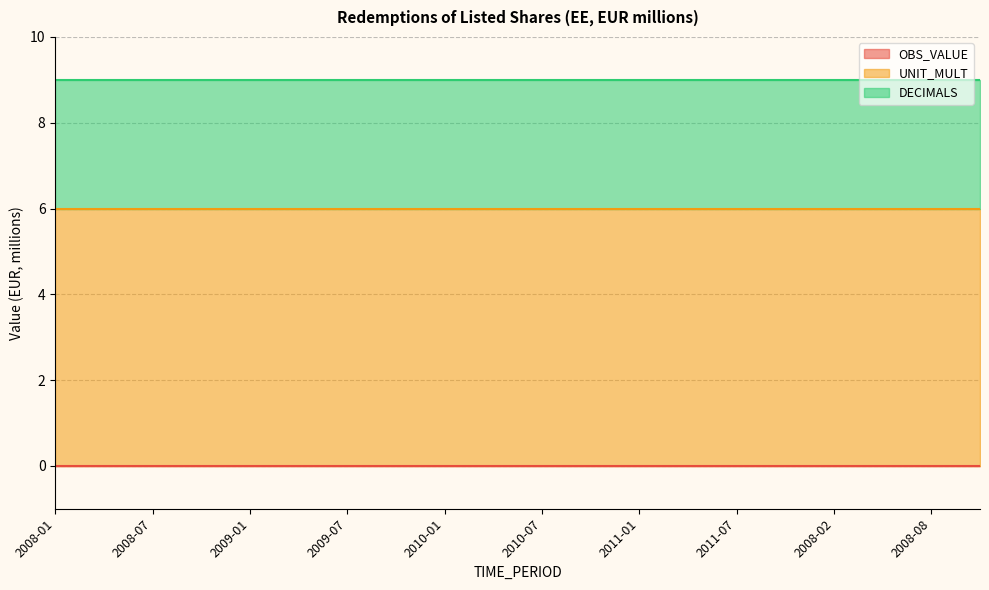

True or false: UNIT_MULT and DECIMALS cross at least once.

False